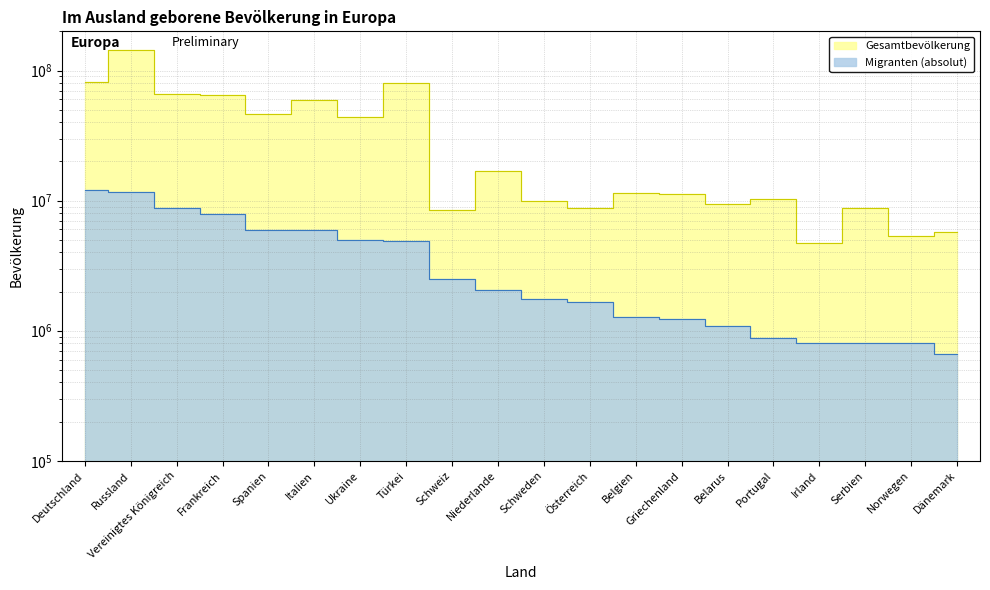

Is it true that Migranten (absolut) equals 268007 at Portugal?

False